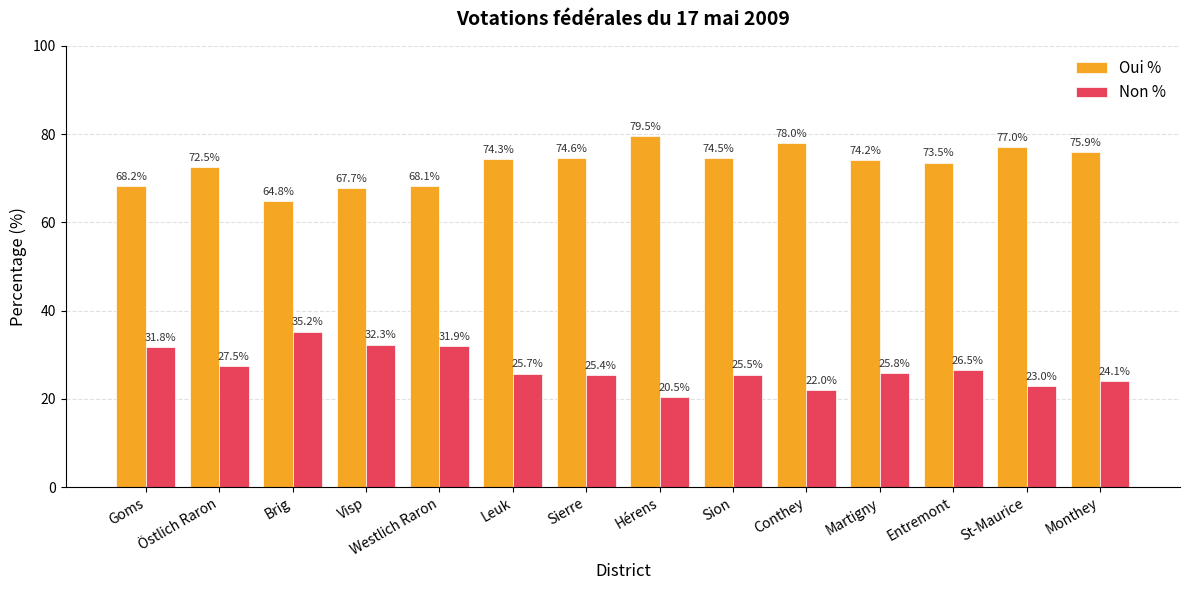

What are all the series names shown in the legend?

Oui %, Non %